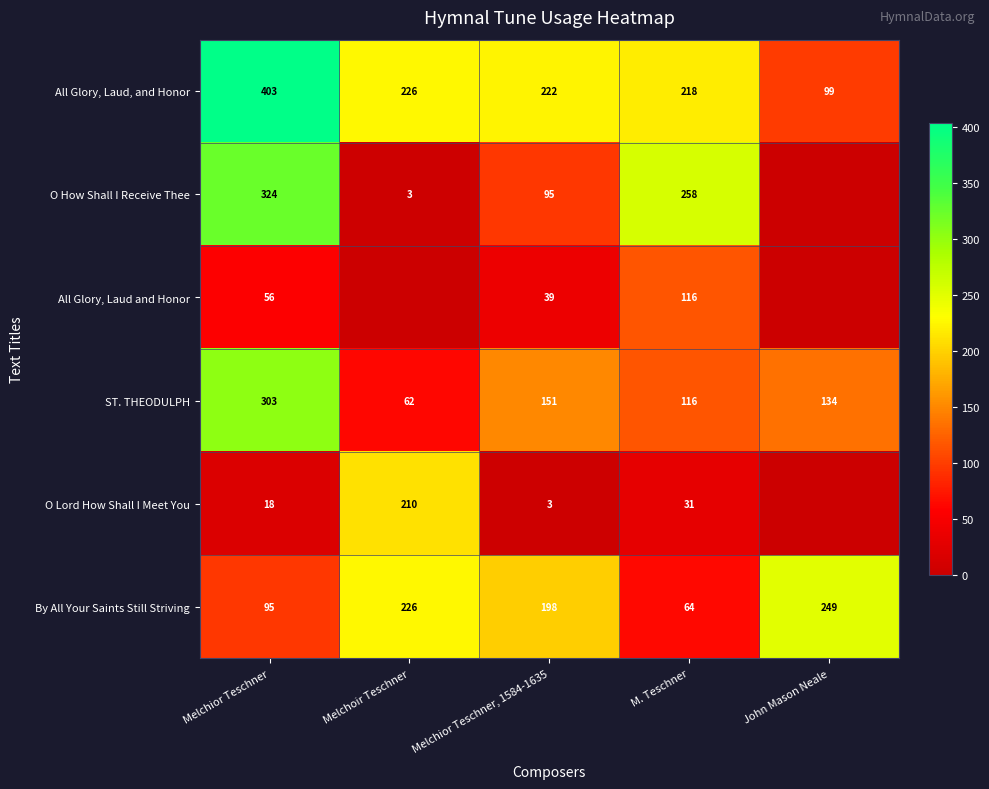

What is the maximum value for ST. THEODULPH?

303